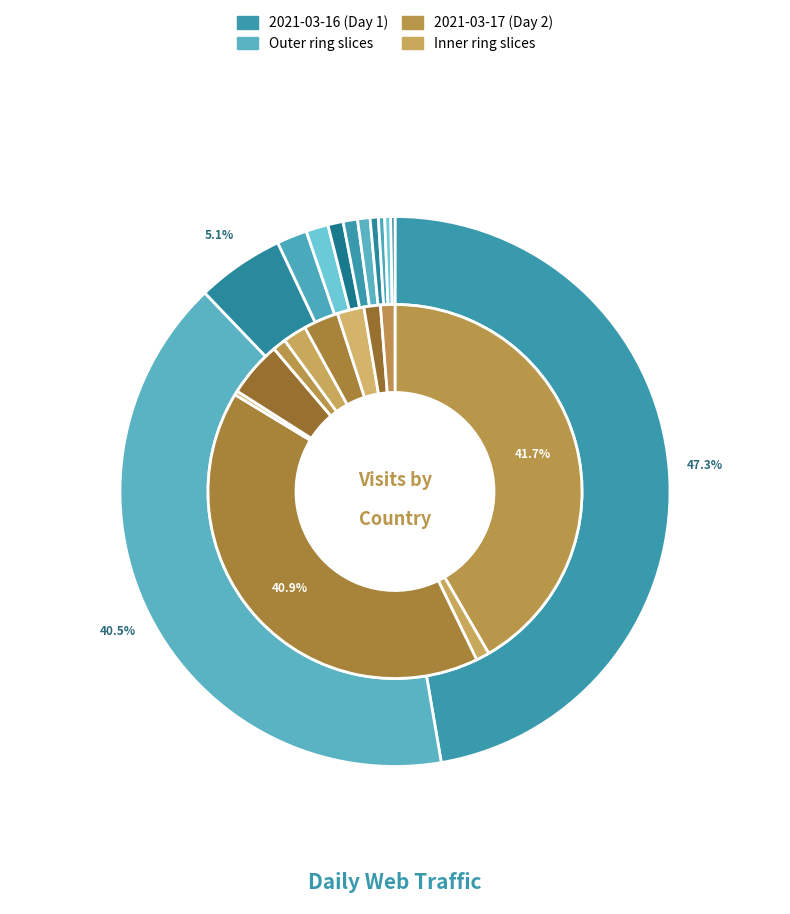

Which slice is the smallest?

PL